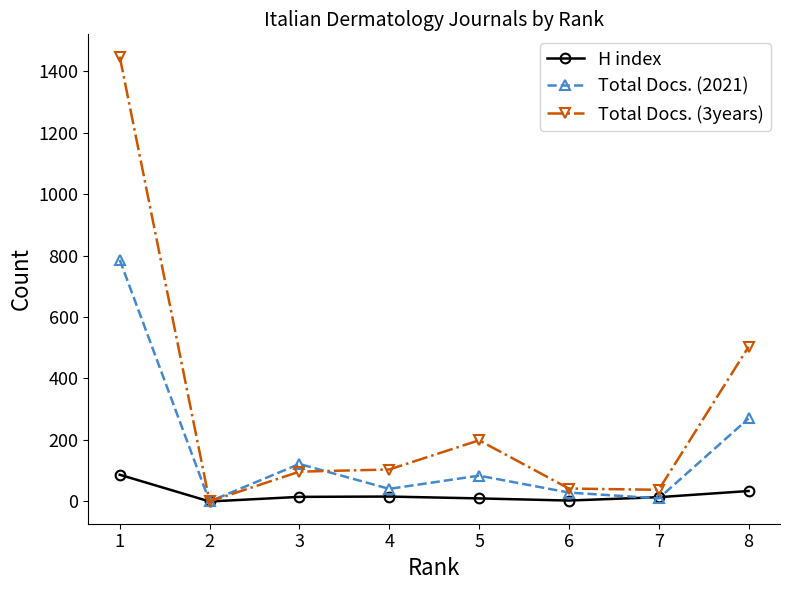

Is the value of Total Docs. (3years) at 1 greater than the value of H index at 8?

Yes